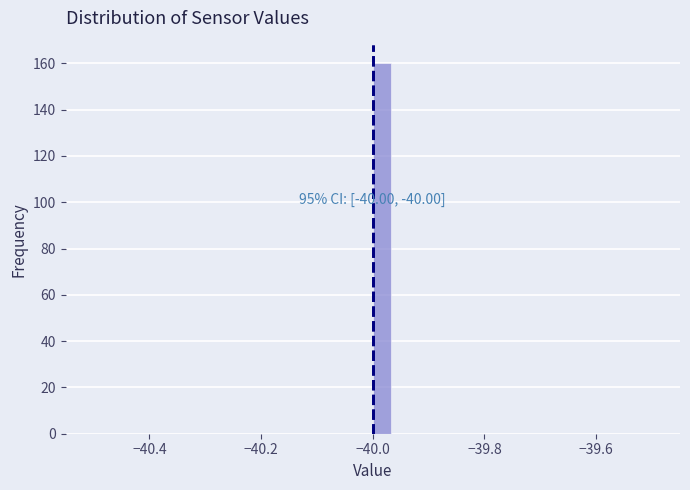

Around what value on the x-axis is the tallest bar? Give the approximate position of its centre, as read against the axis.

-39.98